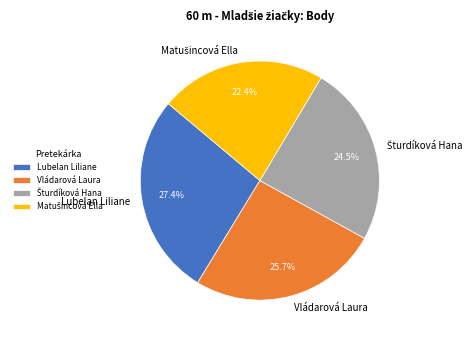

Which slice is the largest?

Lubelan Liliane